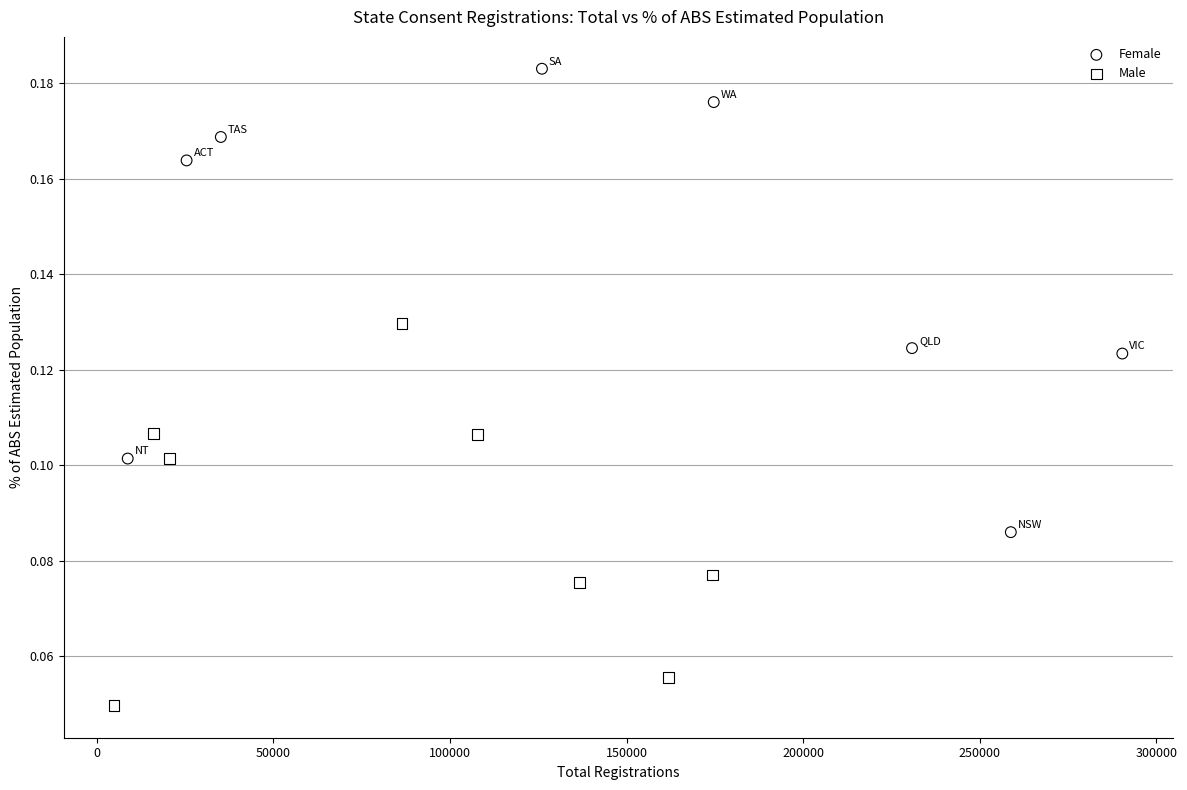

Which series reaches the maximum Y coordinate?

Female